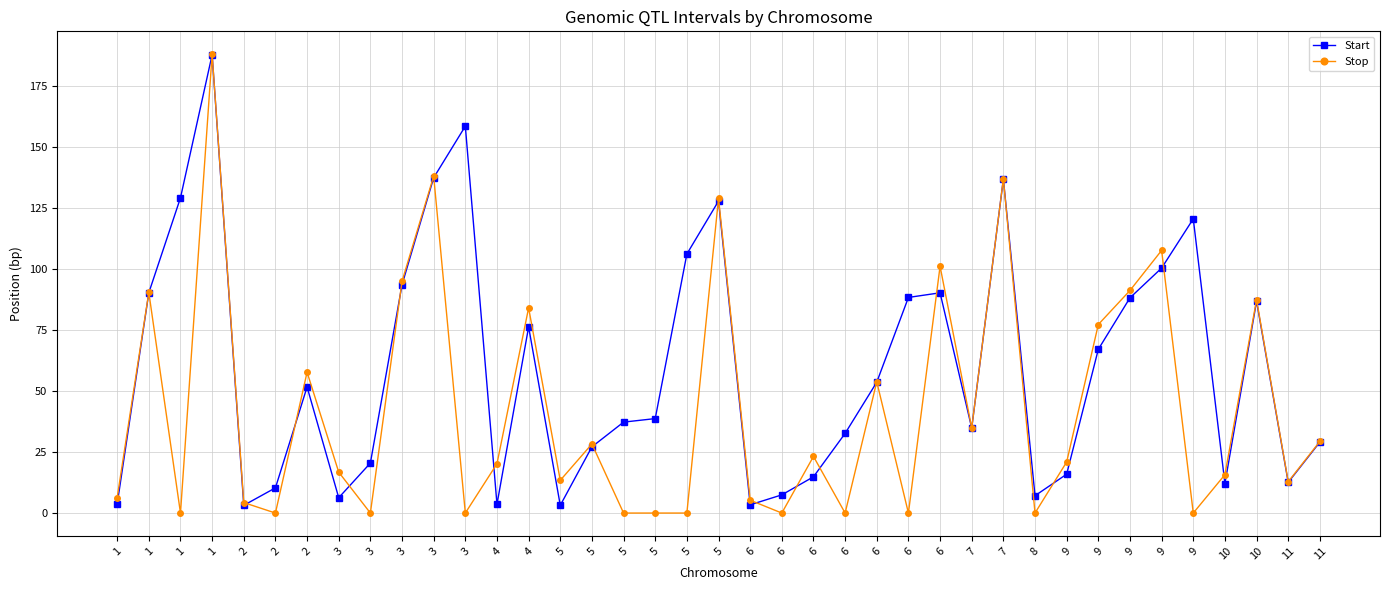

At how many categories does at least one series exceed 49?

19